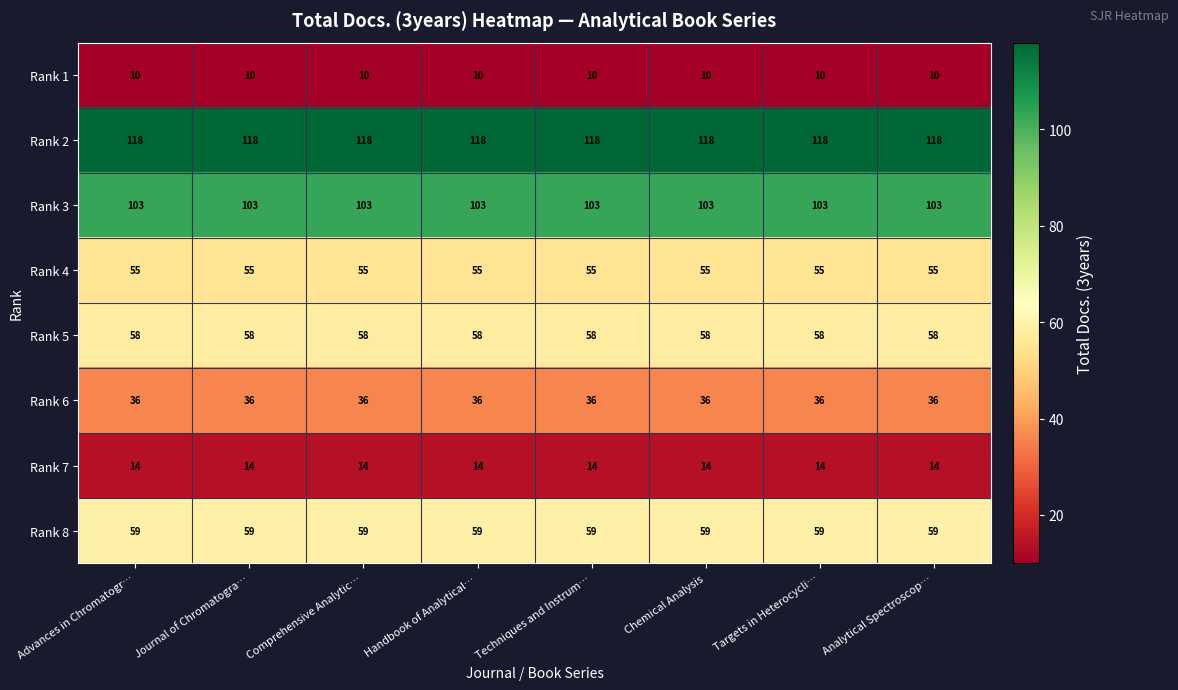

What is the approximate value of Rank 6 at Comprehensive Analytic…?

36